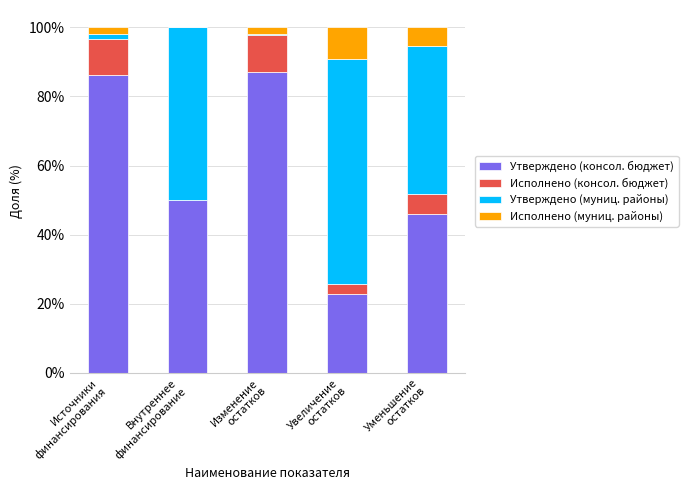

What are all the series names shown in the legend?

Утверждено (консол. бюджет), Исполнено (консол. бюджет), Утверждено (муниц. районы), Исполнено (муниц. районы)